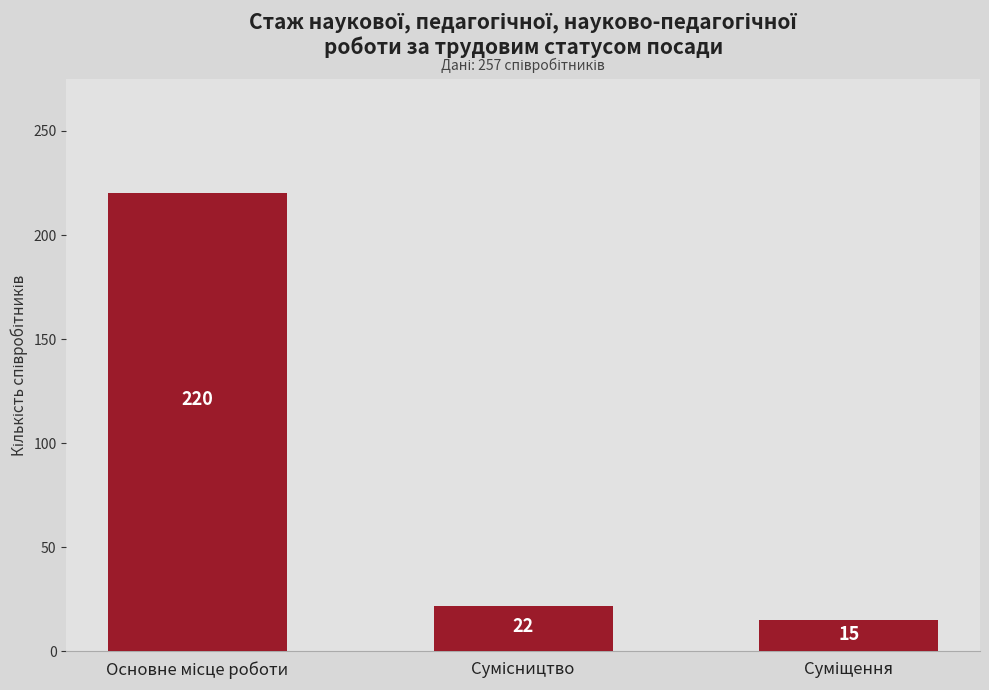

What is the value of the 2nd bar from the left?

22